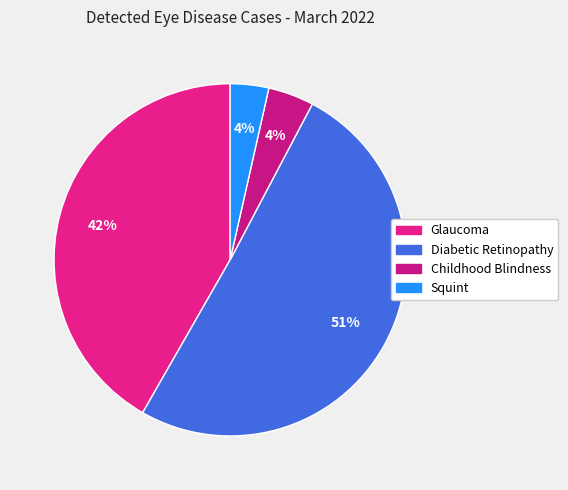

Which slice is the largest?

Diabetic Retinopathy